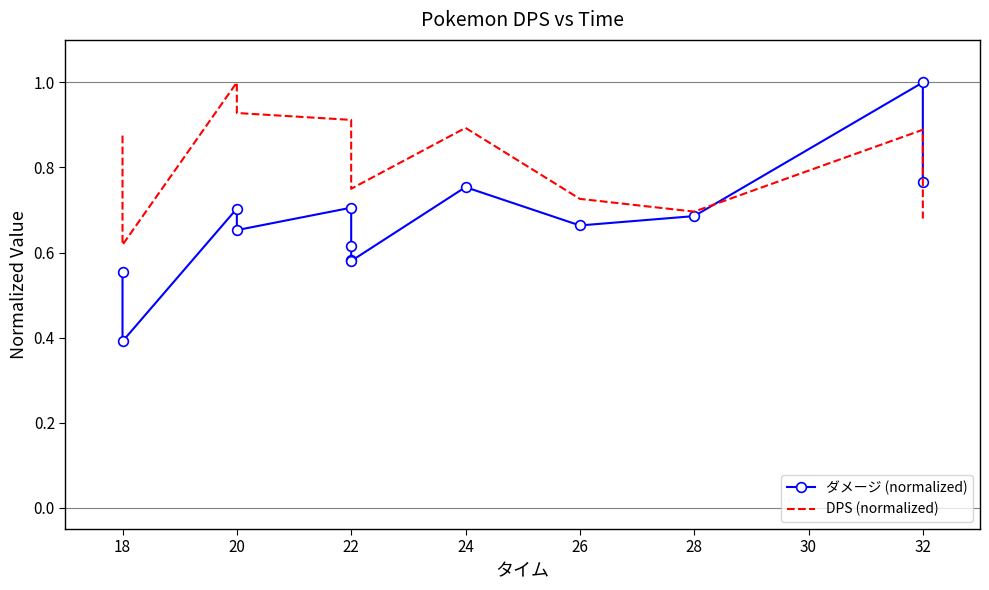

At 22, list the series in order from smallest to largest.

ダメージ (normalized), DPS (normalized)